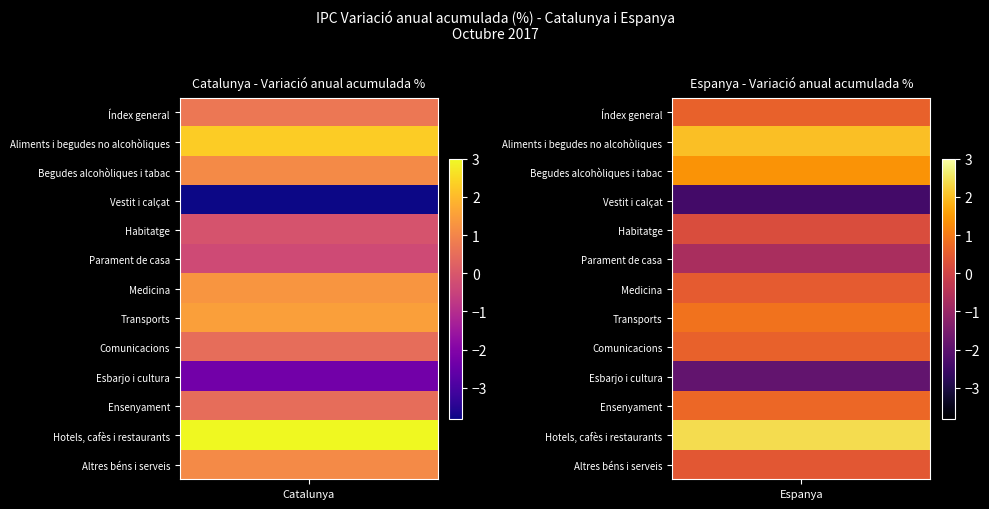

The Espanya series shows 0.2 at Altres béns i serveis. True or false?

False